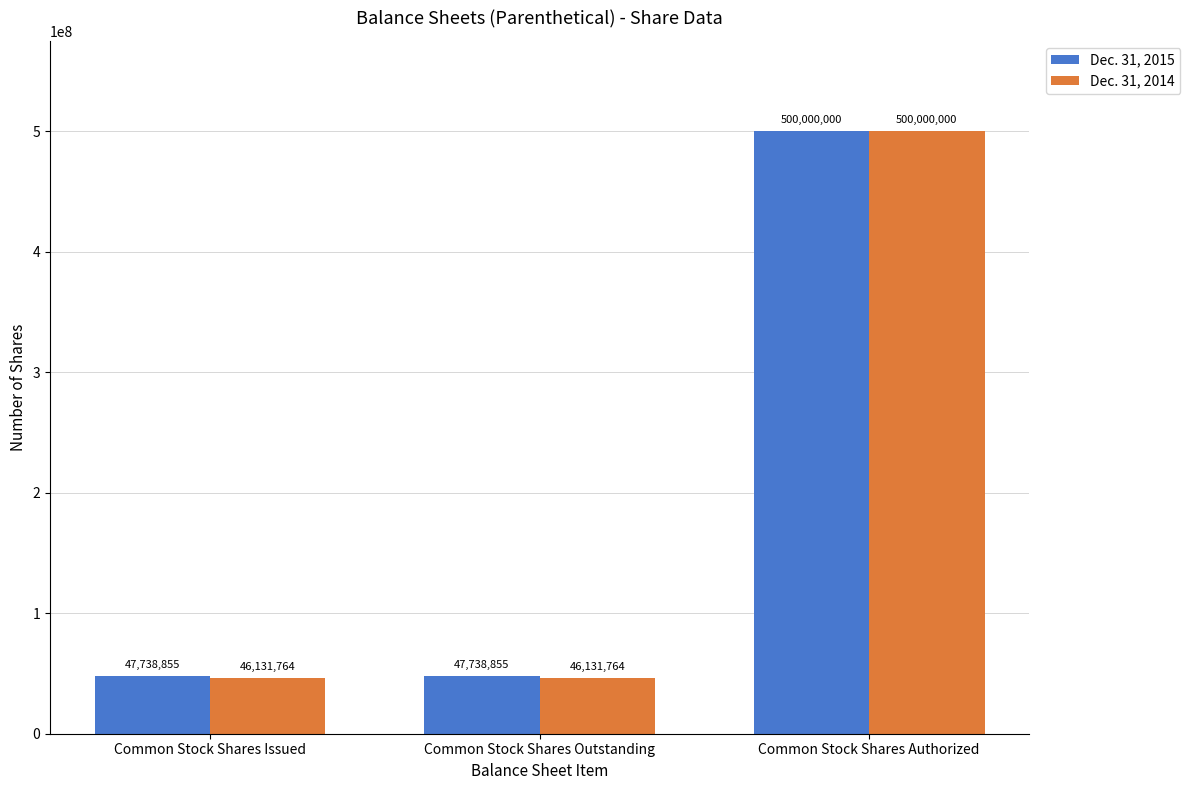

Reading left to right, what are all the values shown in this chart?

Dec. 31, 2015: 47738855	47738855	500000000
Dec. 31, 2014: 46131764	46131764	500000000